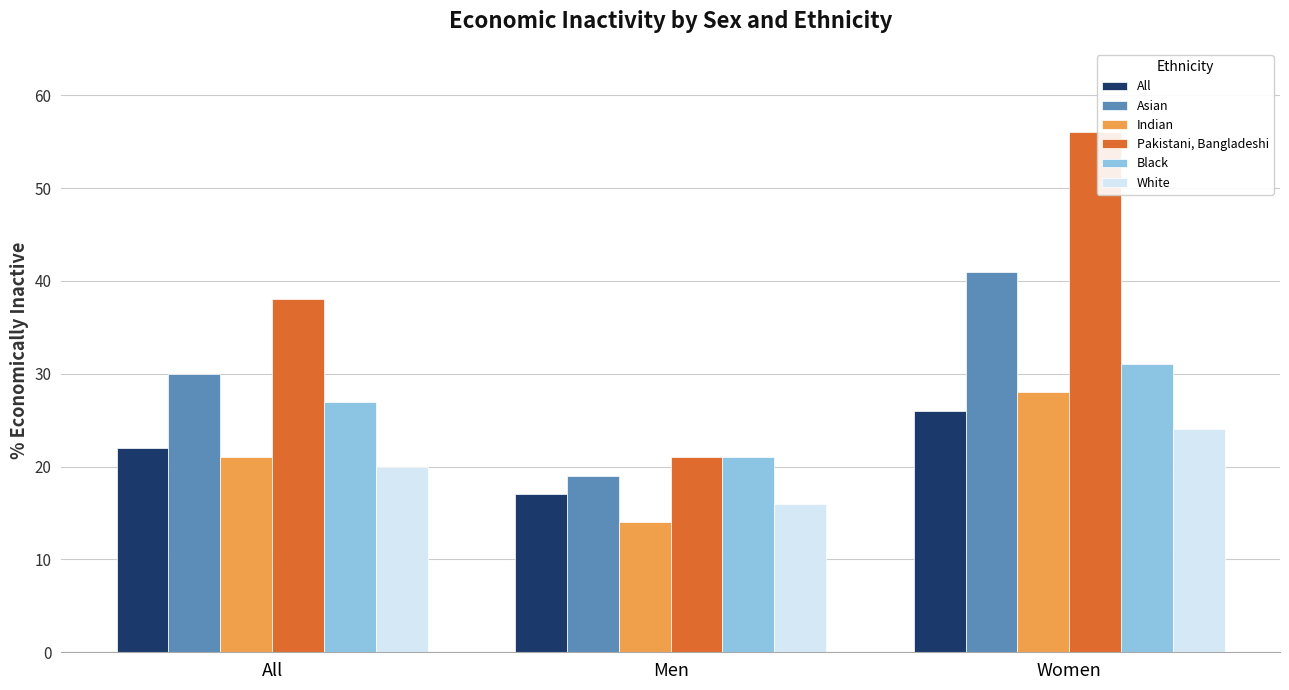

Count the number of data series in this chart.

6